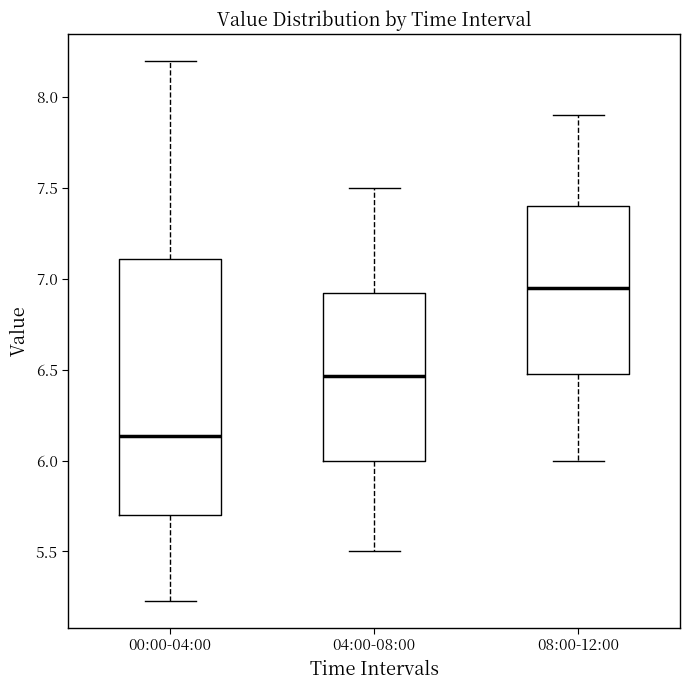

Reading left to right, read every box against the y-axis: the position of its median line, the range the box covers, and the ends of its whiskers. The values are not printed on the chart, so give them approximately, as read against the axis.

00:00-04:00: median 6.15, box 5.70 to 7.10, whiskers 5.25 to 8.20
04:00-08:00: median 6.45, box 6.00 to 6.95, whiskers 5.50 to 7.50
08:00-12:00: median 6.95, box 6.50 to 7.40, whiskers 6.00 to 7.90